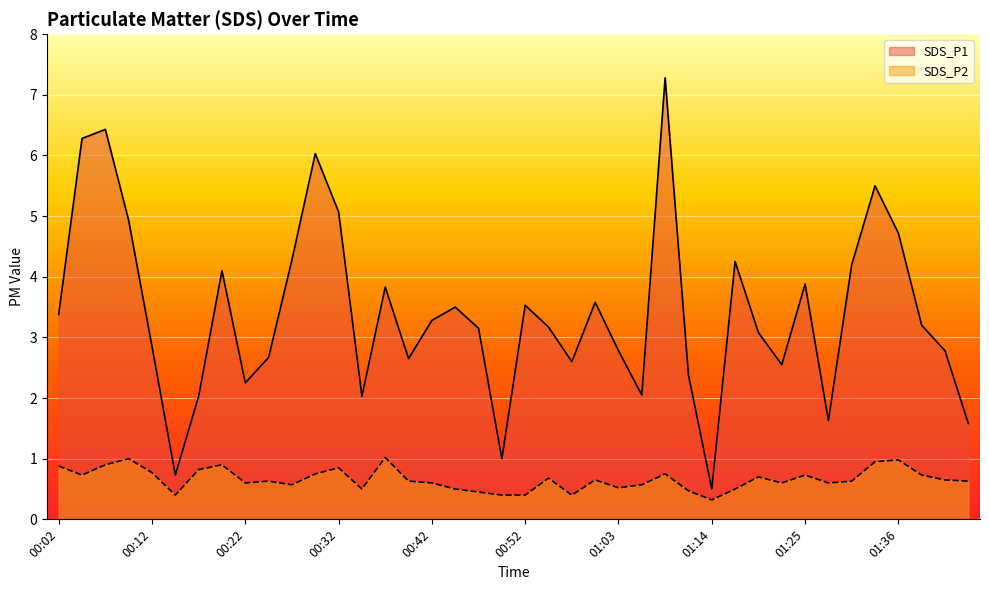

Rank the series at 00:19 from lowest to highest value.

SDS_P2, SDS_P1